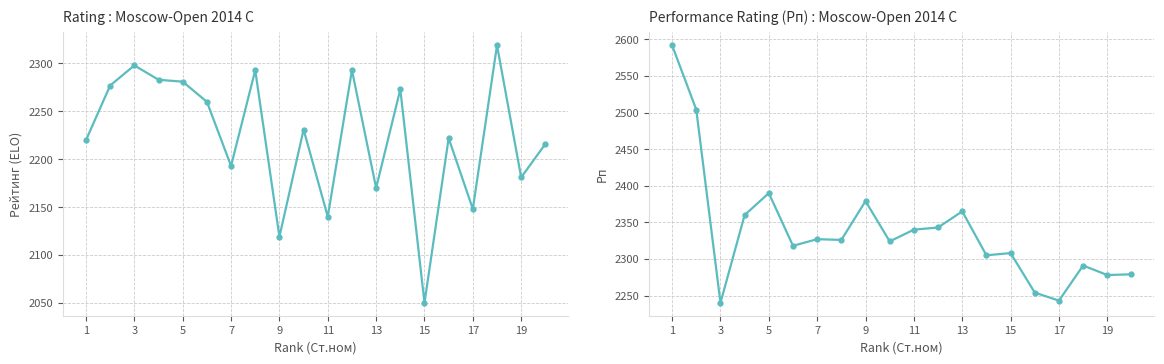

What is the difference between the second highest and minimum values in the Rating (Рейт.) series?

248